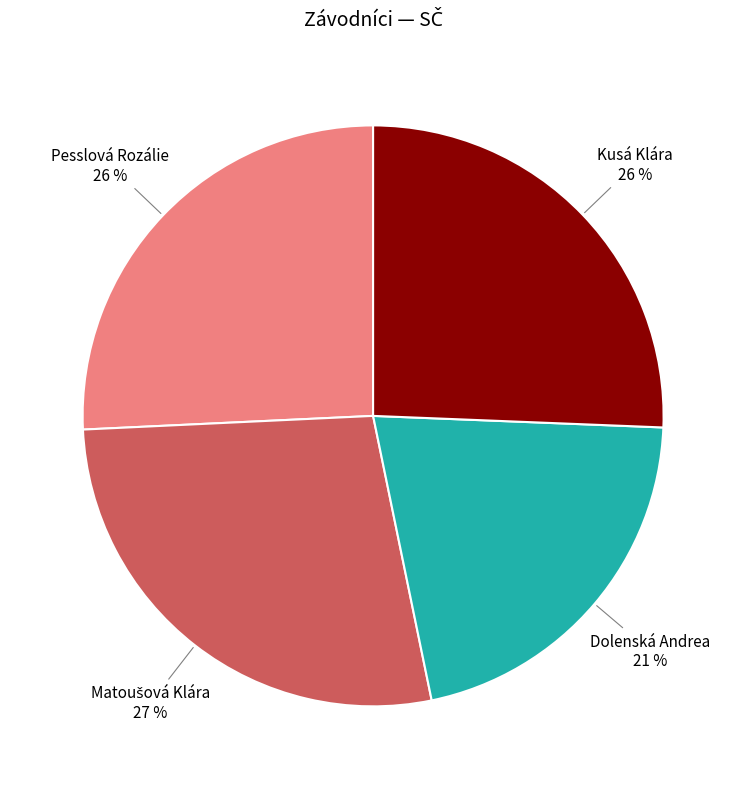

Approximately how many times larger is the value at Kusá Klára compared to Pesslová Rozálie?

1.0